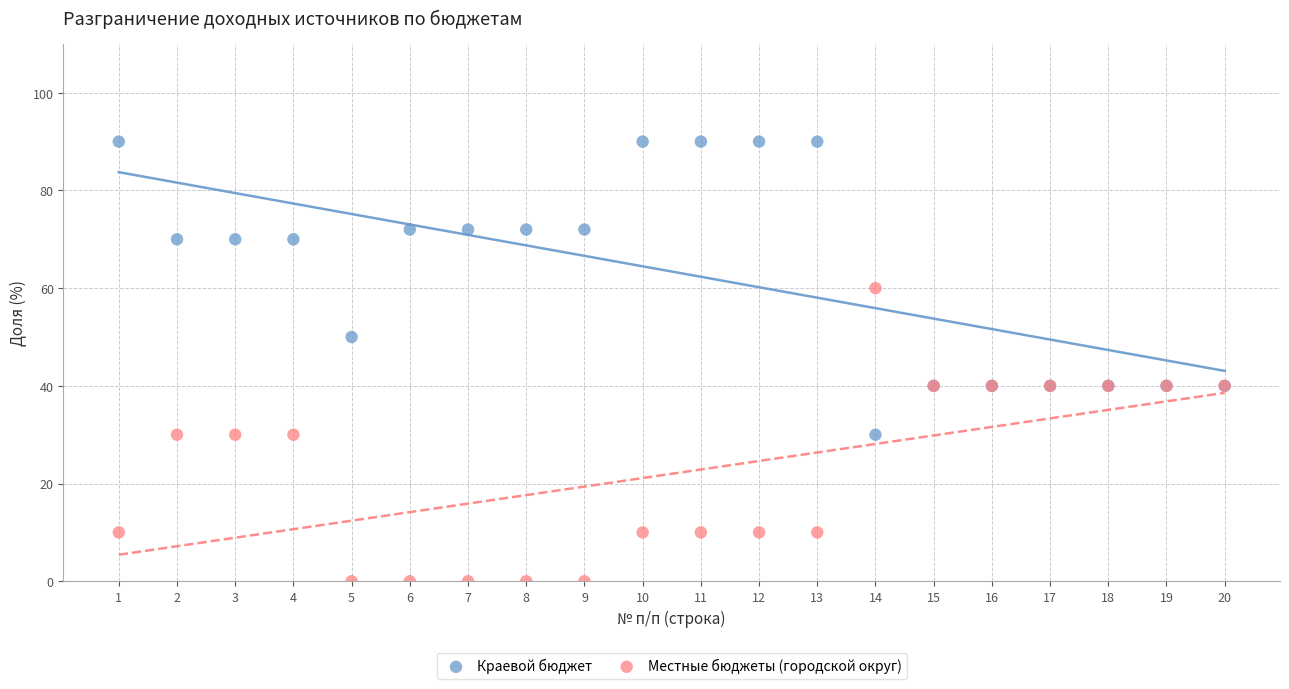

What is the X range (max minus min) for the scatter plot?

19